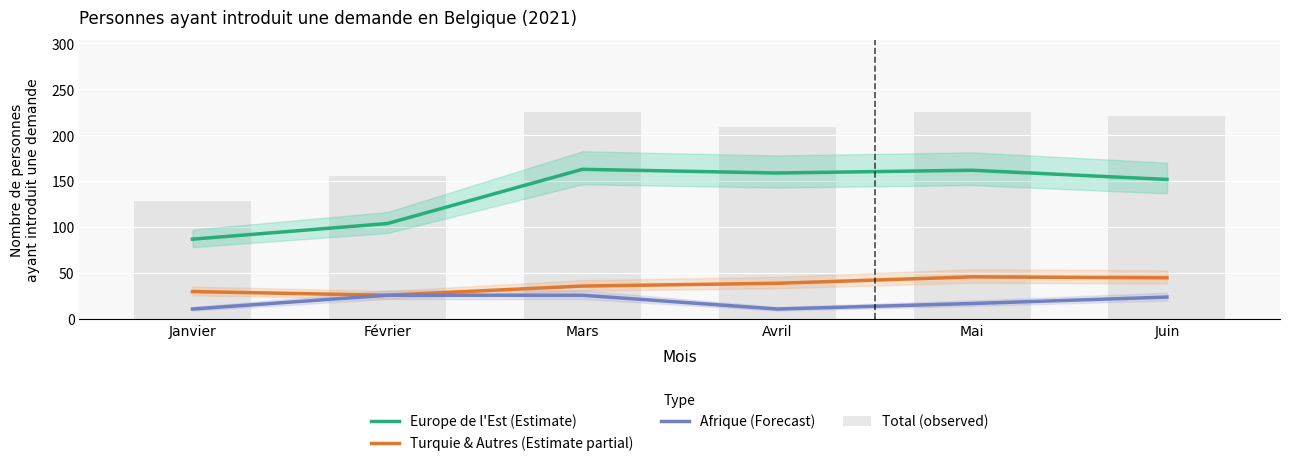

Read the Afrique (Forecast) value at Février.

26